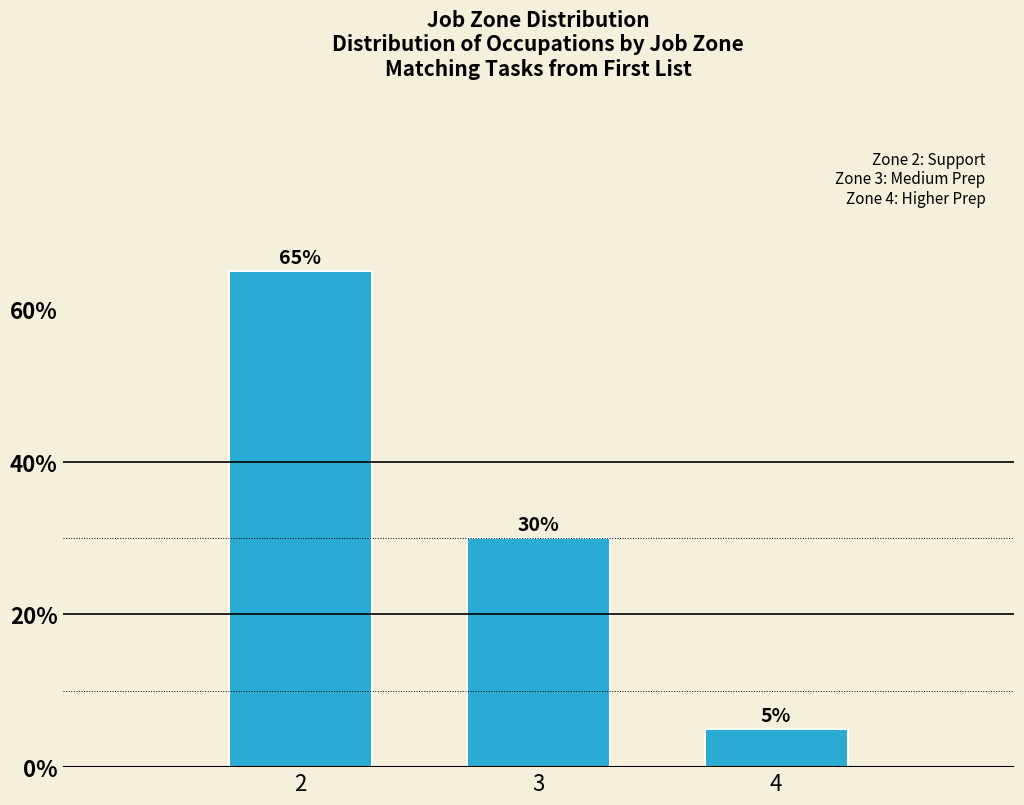

Reading right to left, extract all data points from this chart.

4=5	3=30	2=65